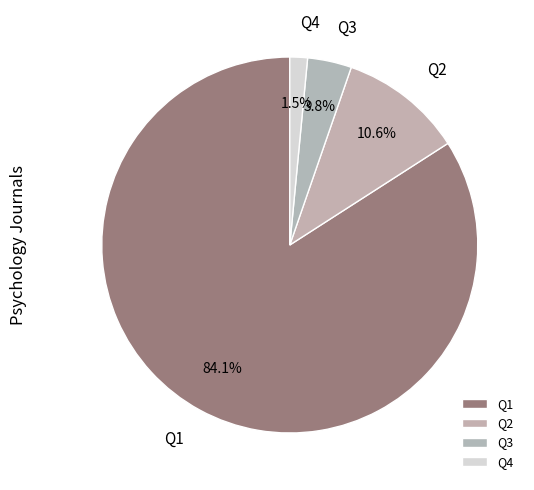

To the nearest percent, what percentage of the pie is Q4?

2%